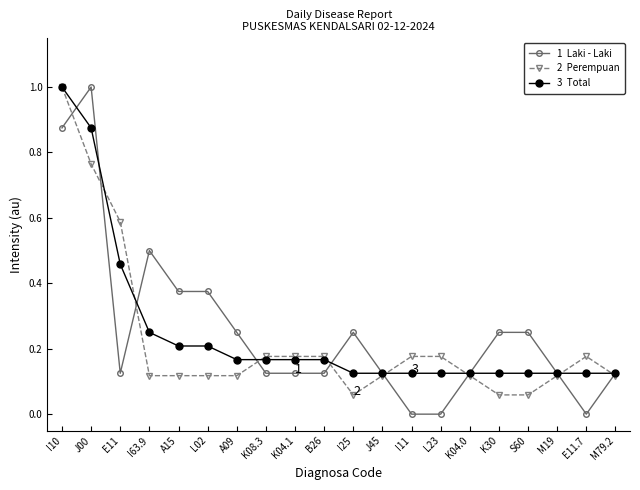

Does the chart display data point markers on the line(s)?

Yes